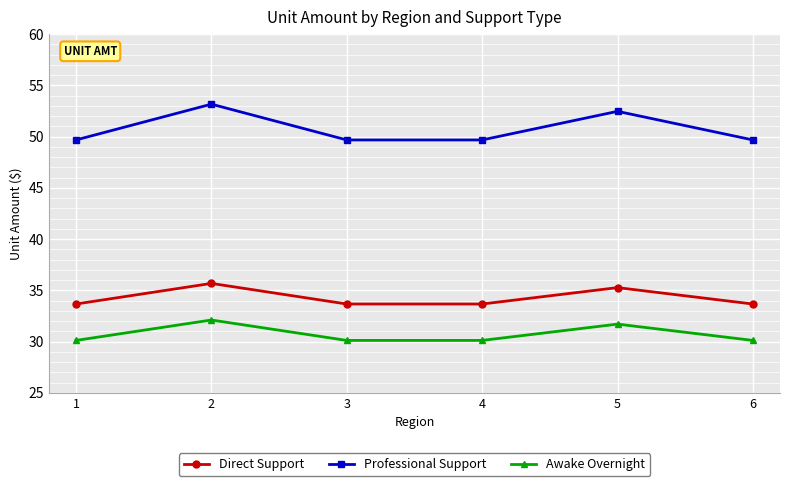

What is the average value of the Awake Overnight series?

30.7